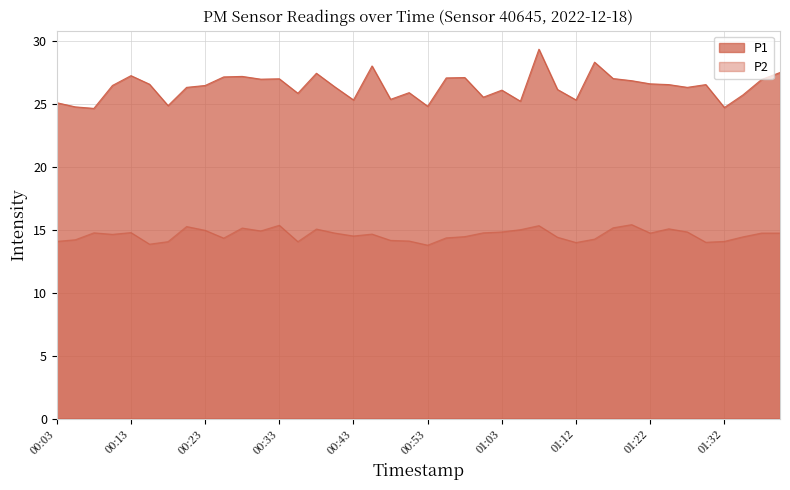

At which label does P1 reach its peak?

01:07